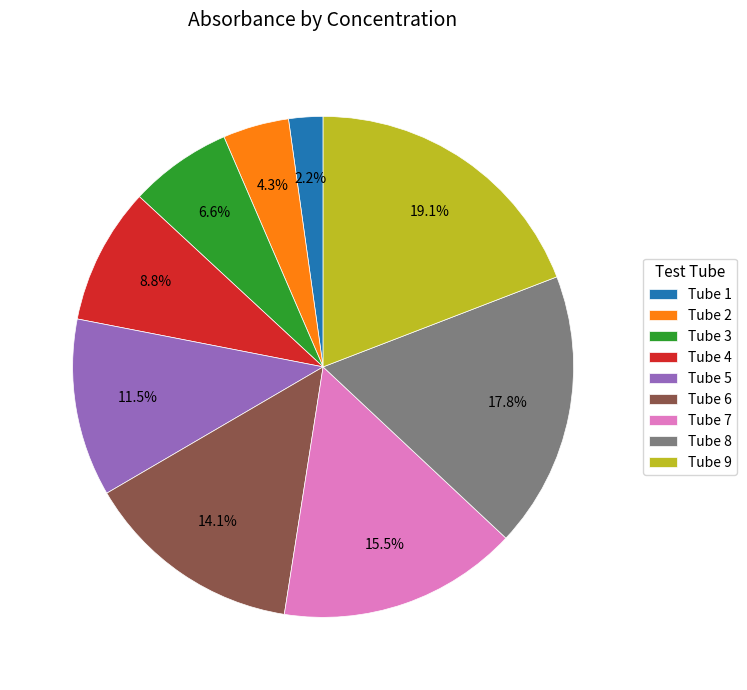

How many segments does this pie chart have?

9